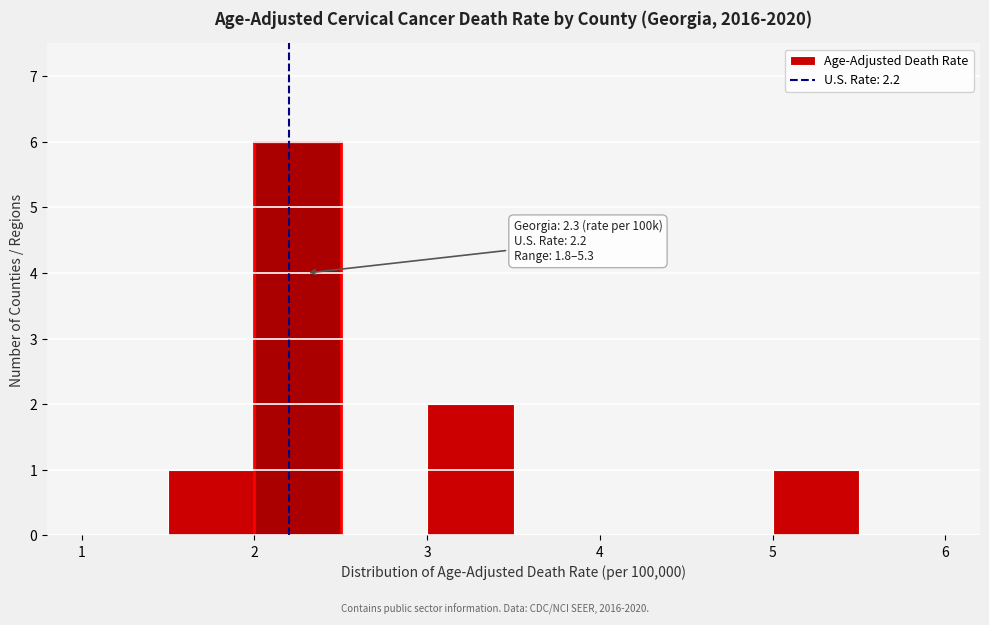

Over which range of the x-axis is the bar tallest?

2.0 to 2.5